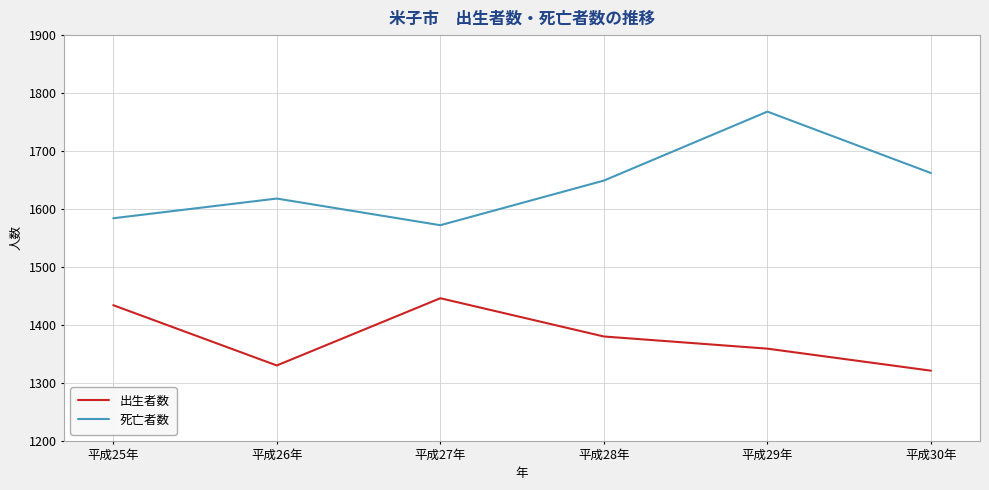

How many categories are shown in the chart?

6